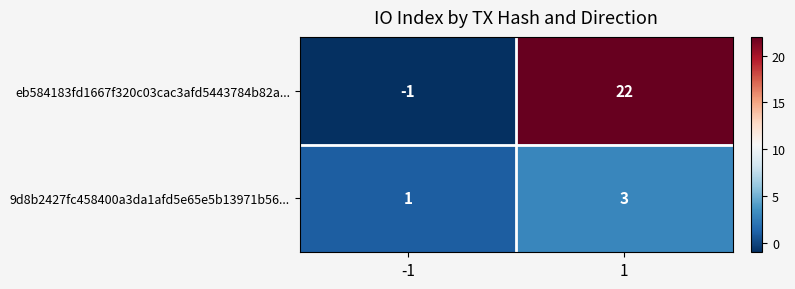

What is the approximate value of 9d8b2427fc458400a3da1afd5e65e5b13971b56... at 1?

3